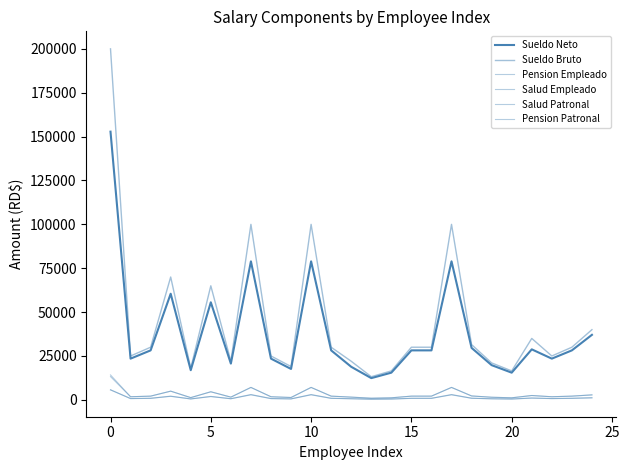

What is the minimum value shown in the chart?

378.8